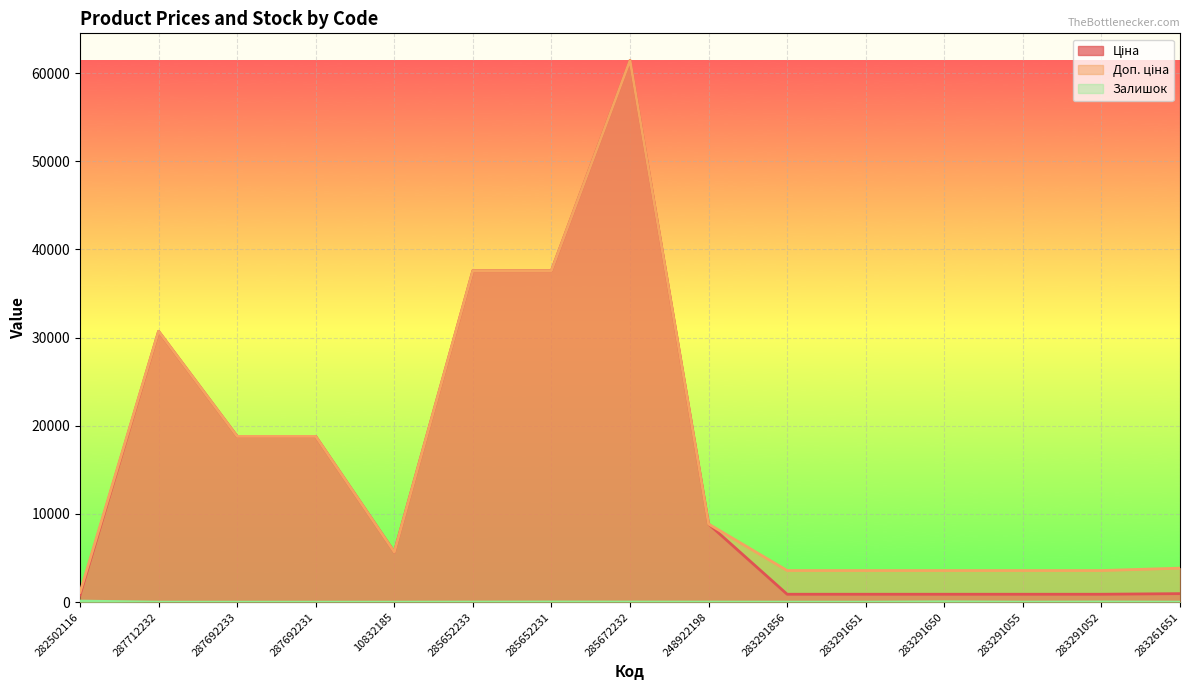

True or false: Ціна and Залишок intersect in this chart.

False